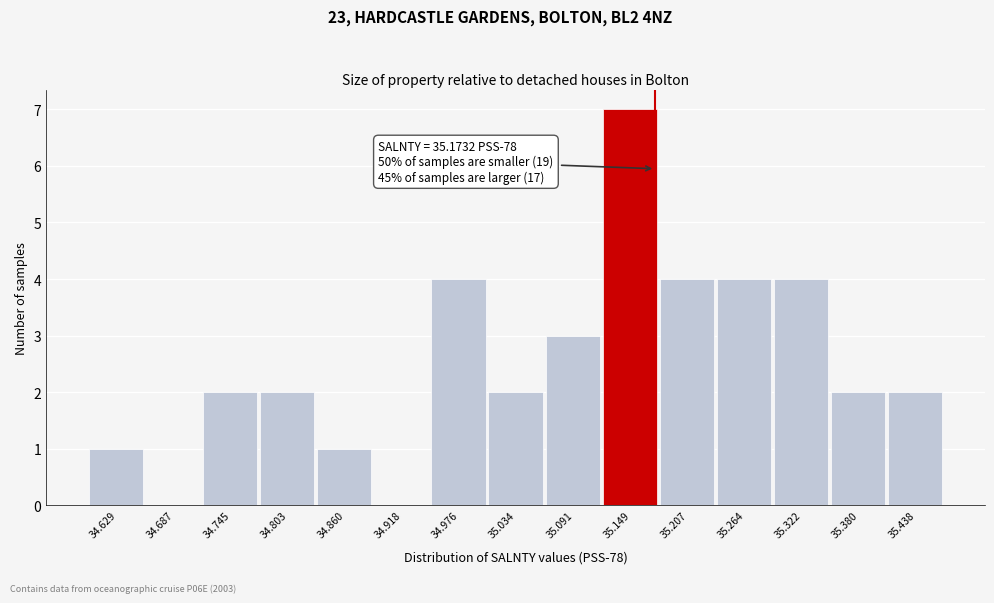

Which range on the x-axis has the tallest bar?

35.12 to 35.18